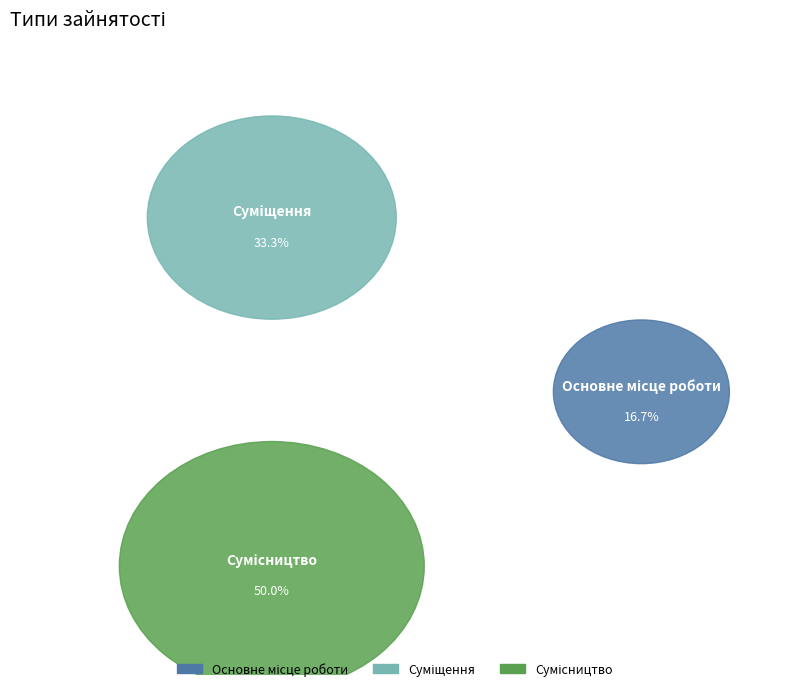

To the nearest percent, what is the combined percentage of Основне місце роботи and Сумісництво?

67%